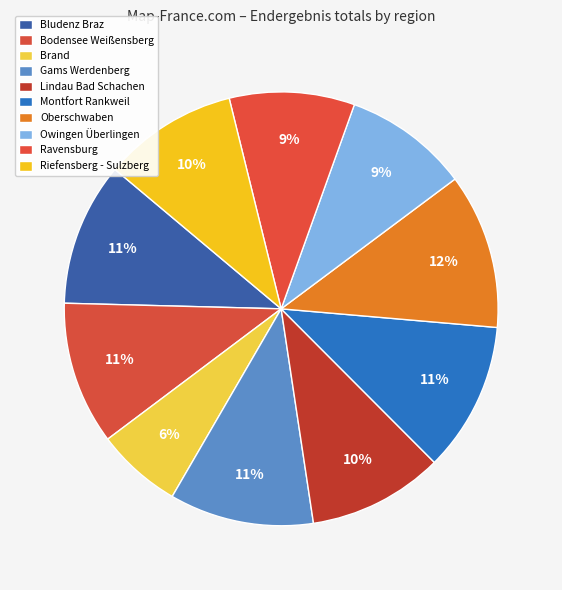

True or false: Montfort Rankweil accounts for 25% of the total.

False